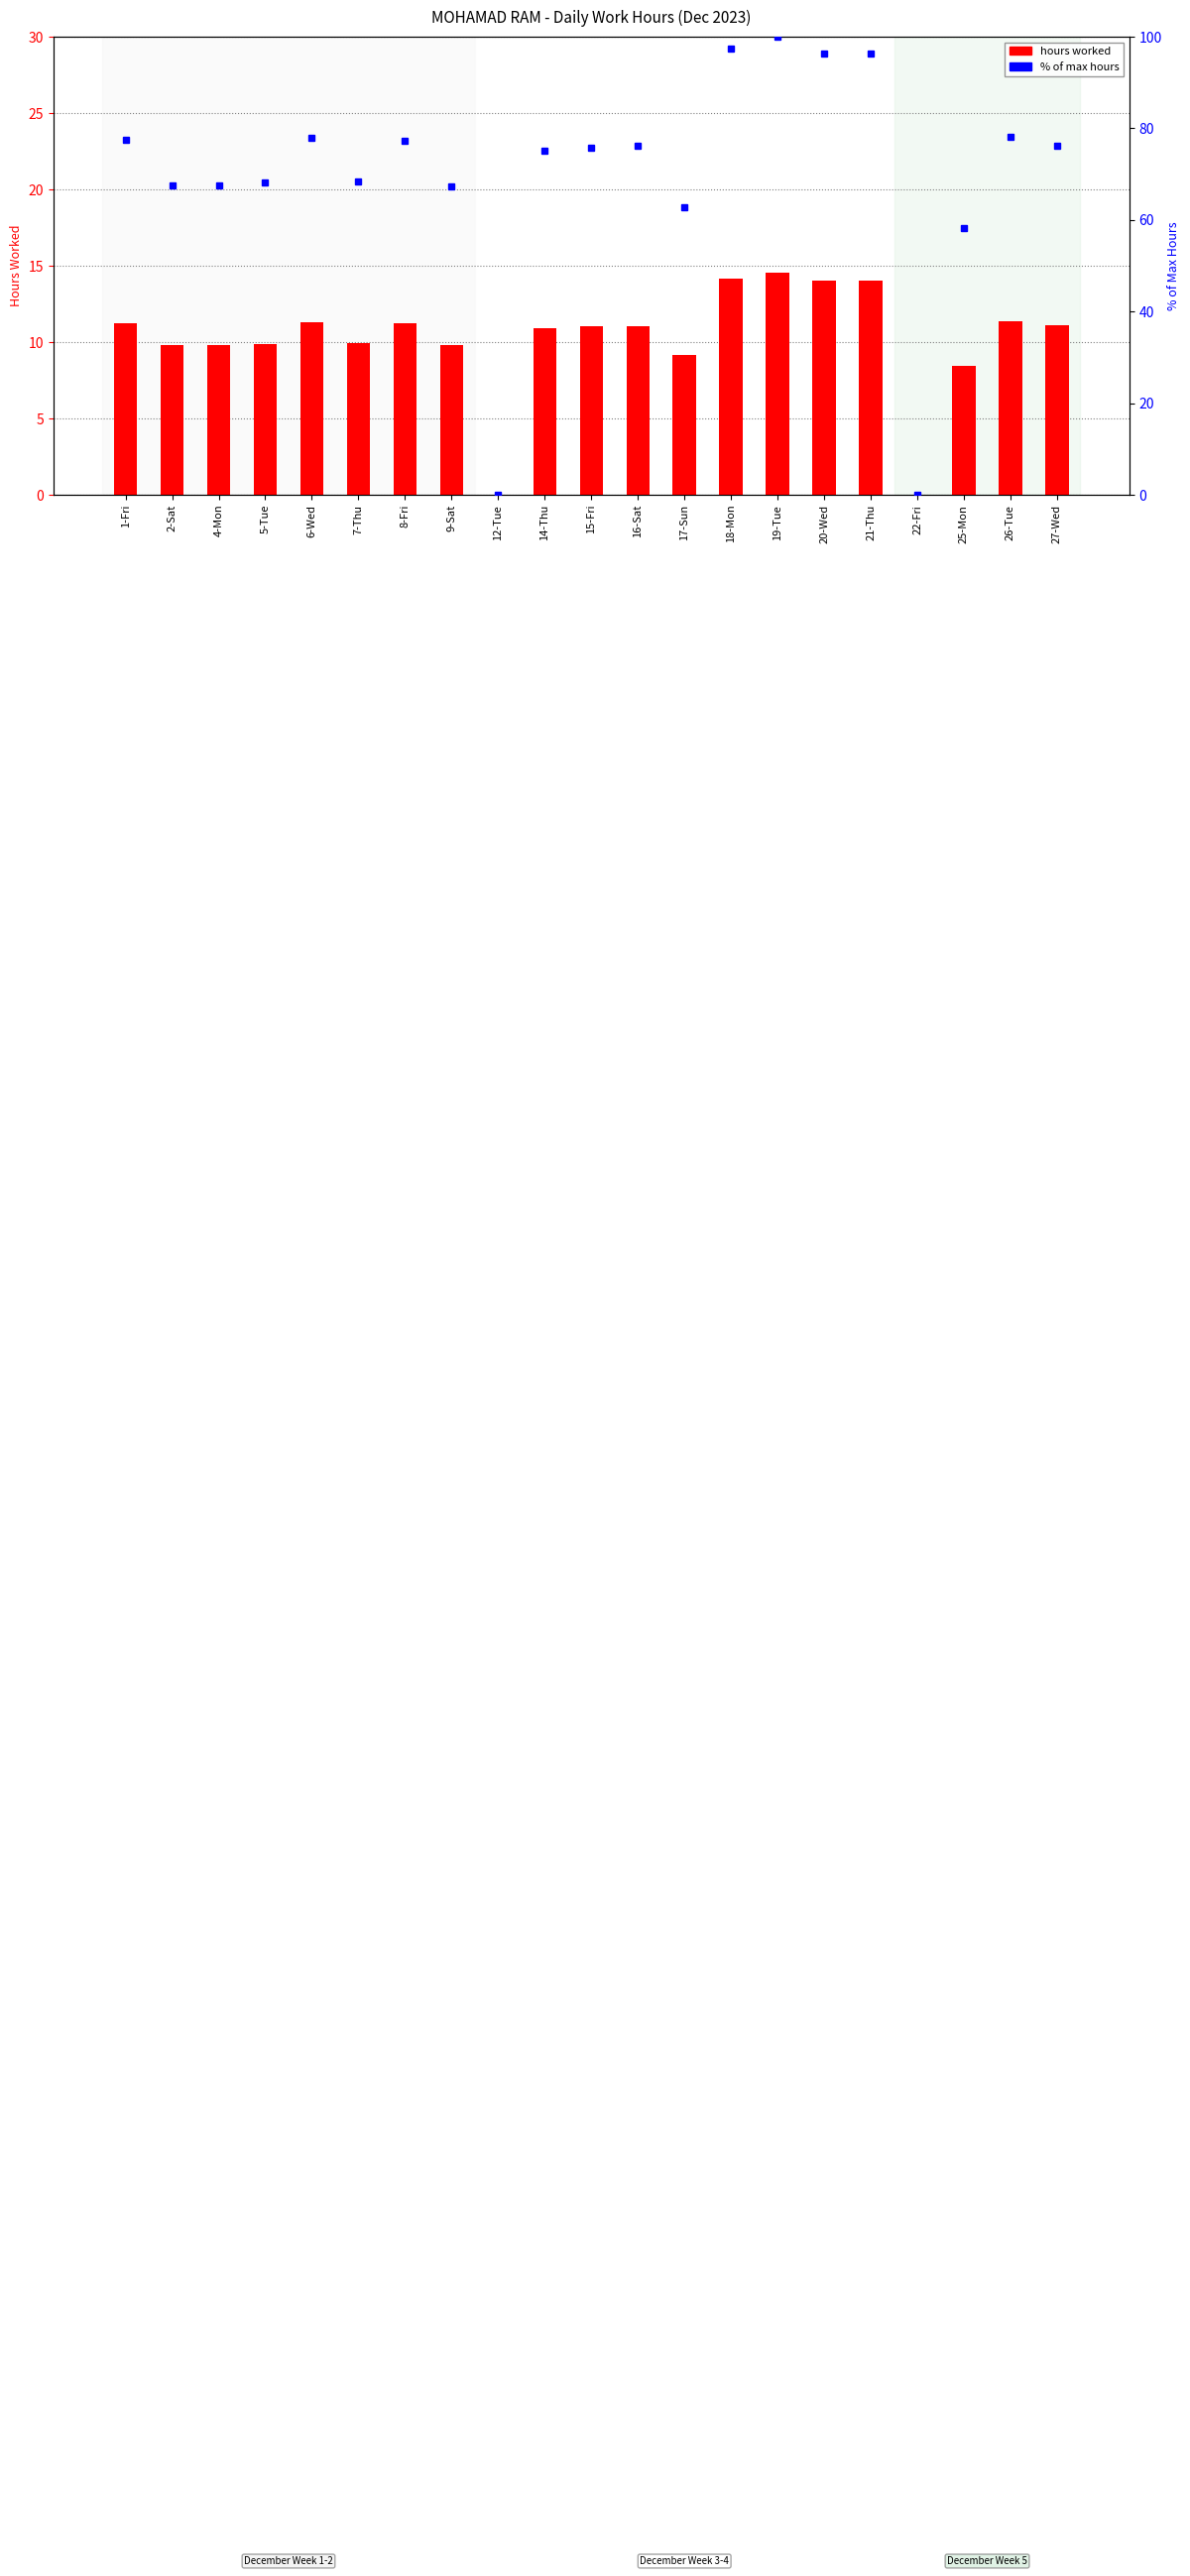

At which label does % of max hours reach its peak?

19-Tue